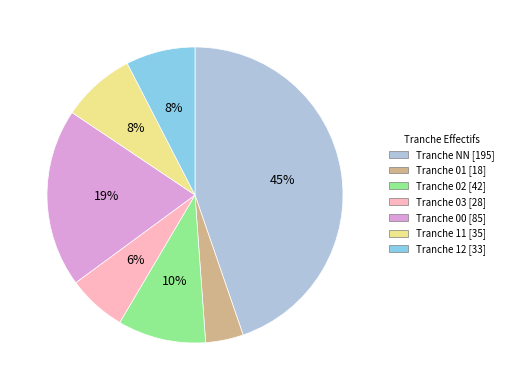

Is there any slice that represents more than half of the pie?

No